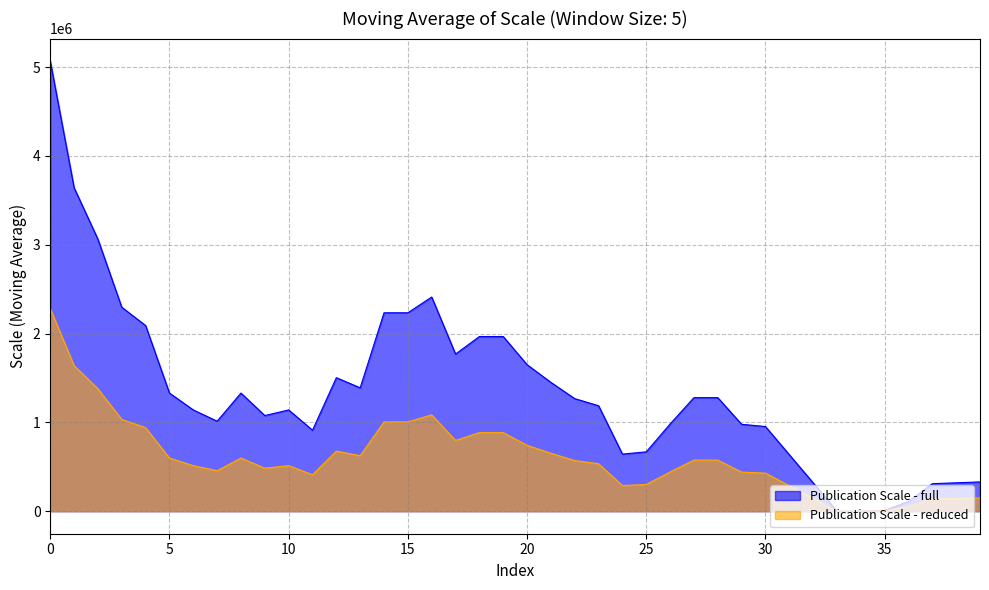

True or false: the data shows 1960964 at 39.

False